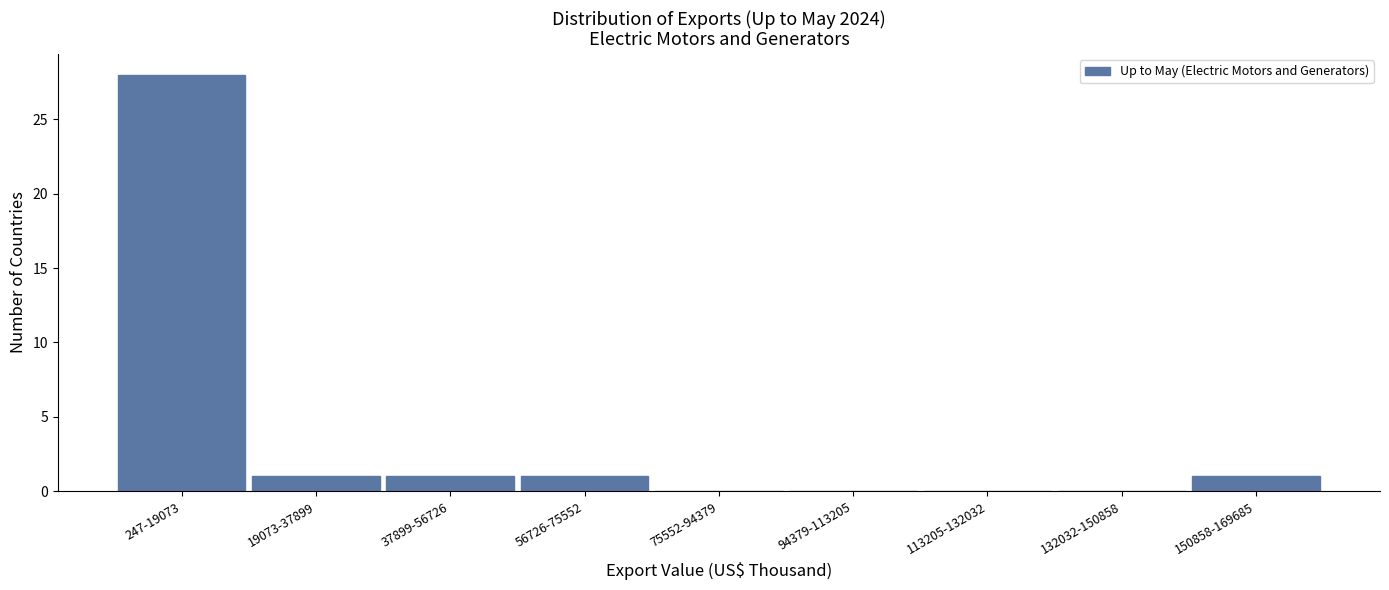

Reading right to left, transcribe all the data shown in this chart.

150858-169685=1	132032-150858=0	113205-132032=0	94379-113205=0	75552-94379=0	56726-75552=1	37899-56726=1	19073-37899=1	247-19073=28